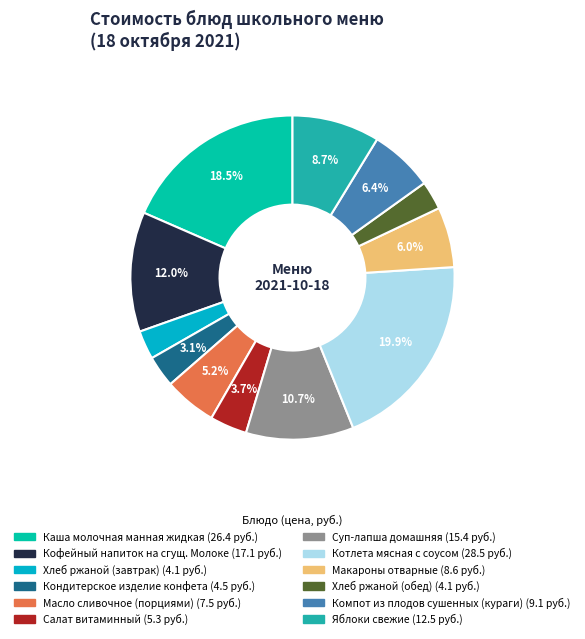

Is Масло сливочное (порциями) the majority of the pie?

No